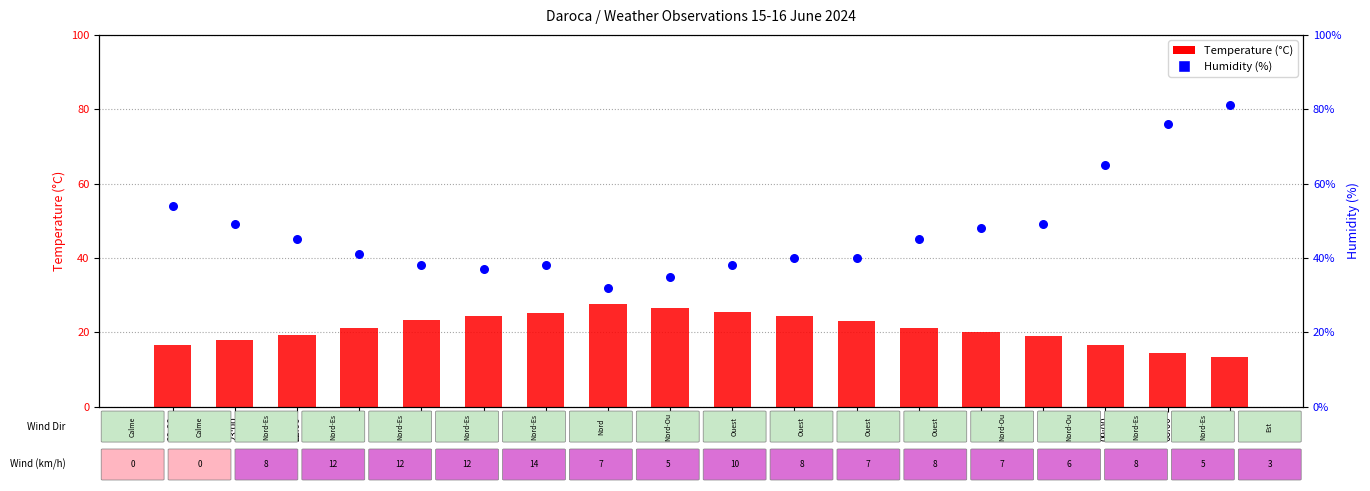

What are all the series names shown in the legend?

Temperature (°C), Humidity (%)